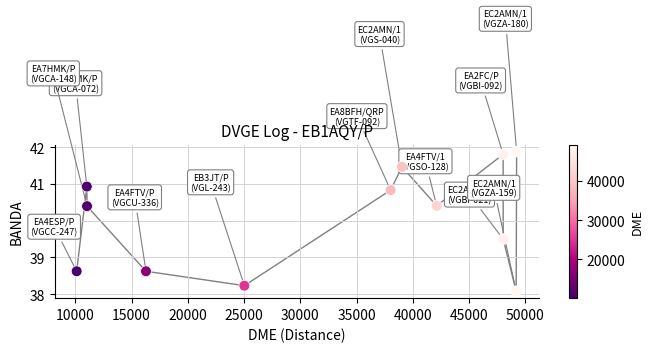

What is the range of Y values (max minus min)?

3.8